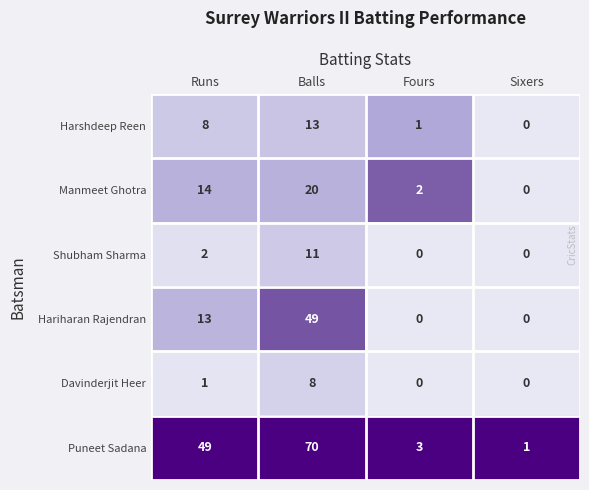

What is the total value across all series at Fours?

6